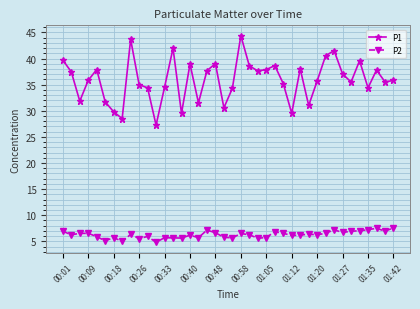

Which series has the largest total across all categories?

P1